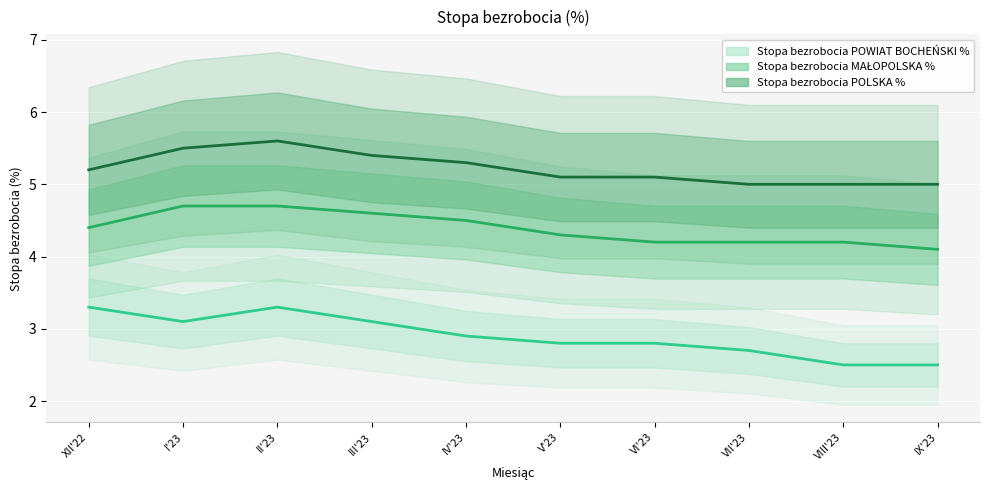

What is the maximum value for Stopa bezrobocia MAŁOPOLSKA %?

4.7